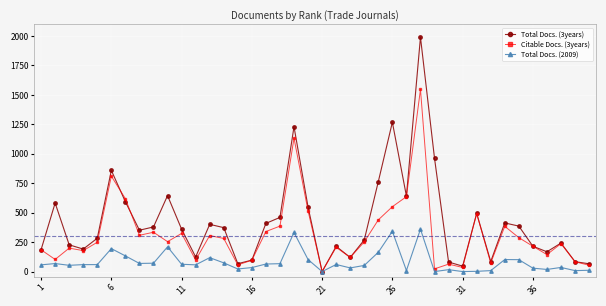

How many positive values does the Citable Docs. (3years) series have?

39